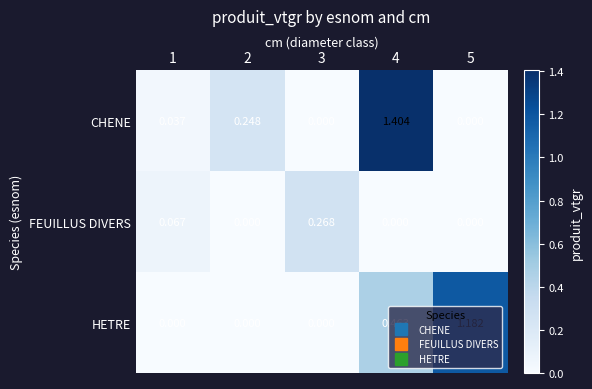

At how many categories does at least one series exceed 0?

5